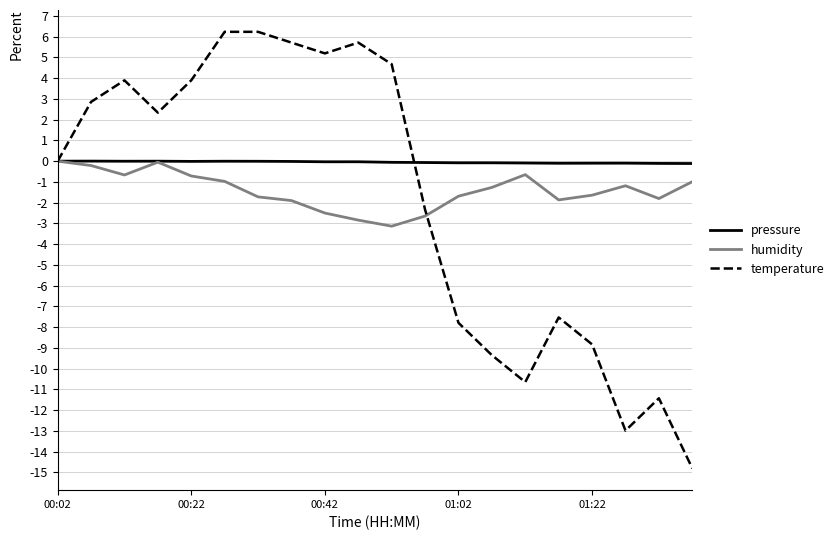

Which series has the largest total across all categories?

pressure